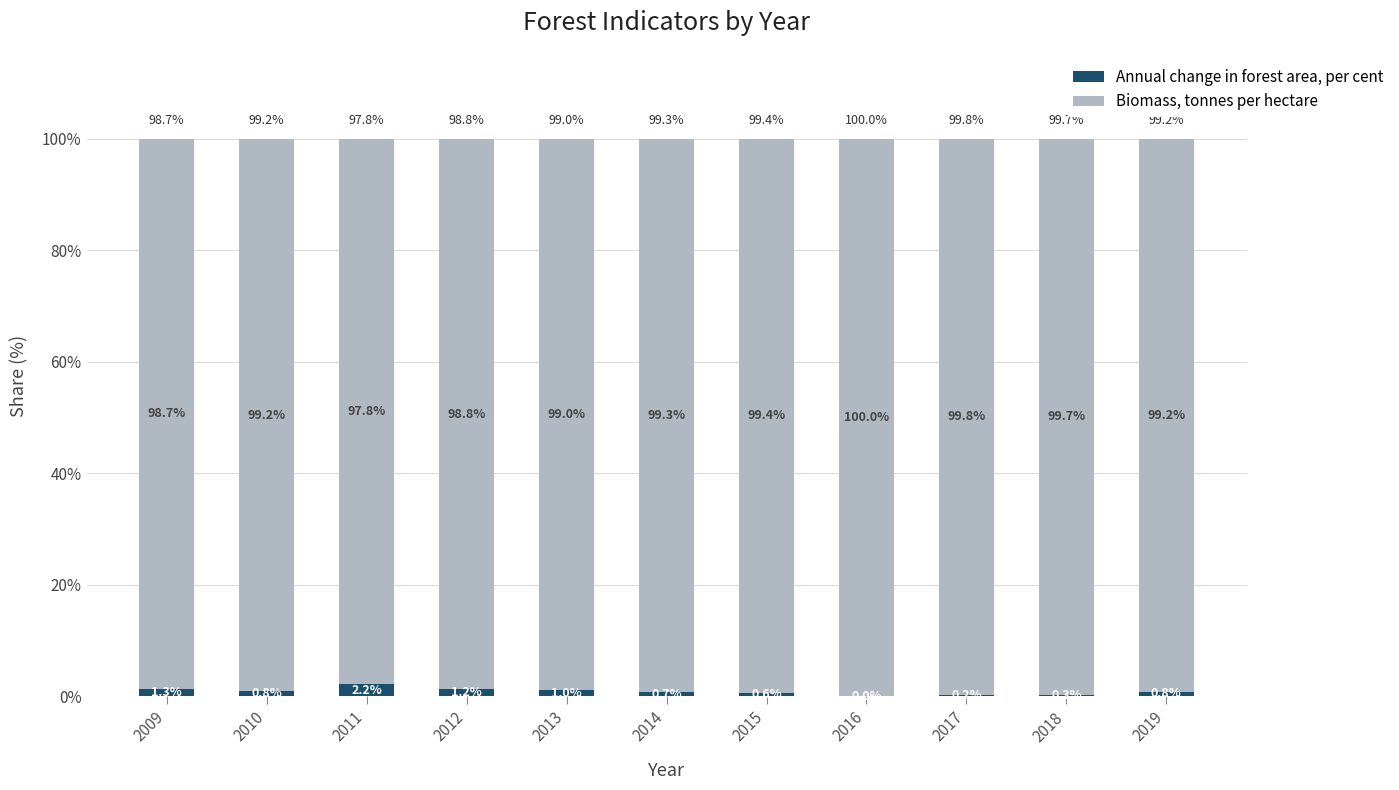

Is it true that Annual change in forest area, per cent equals 0.8 at 2019?

True